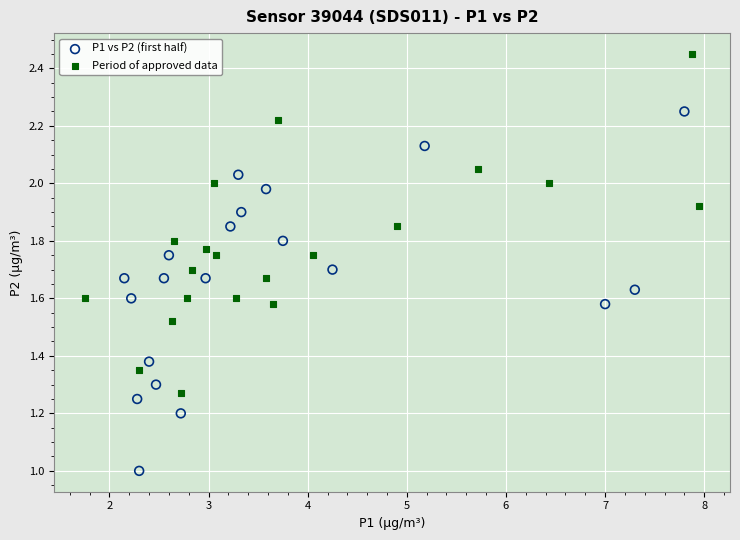

Which series contains the lowest Y value?

P1 vs P2 (first half)